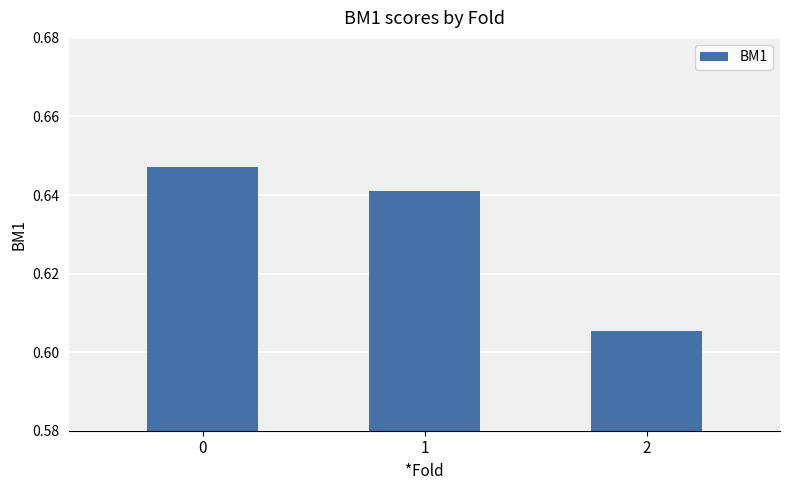

Count the values in the range 0 to 1.

3